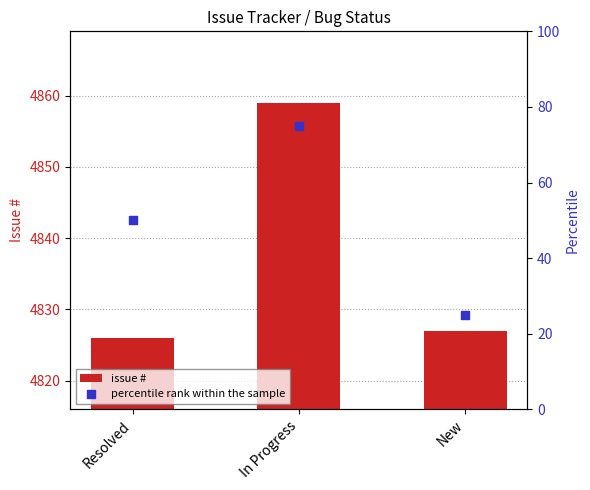

Is the value of percentile rank within the sample at New greater than the value of issue # at New?

No